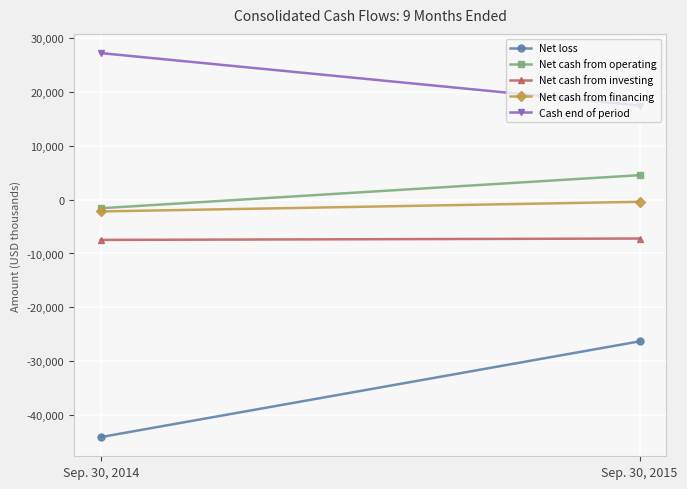

The Net loss series shows -26304 at Sep. 30, 2015. True or false?

True